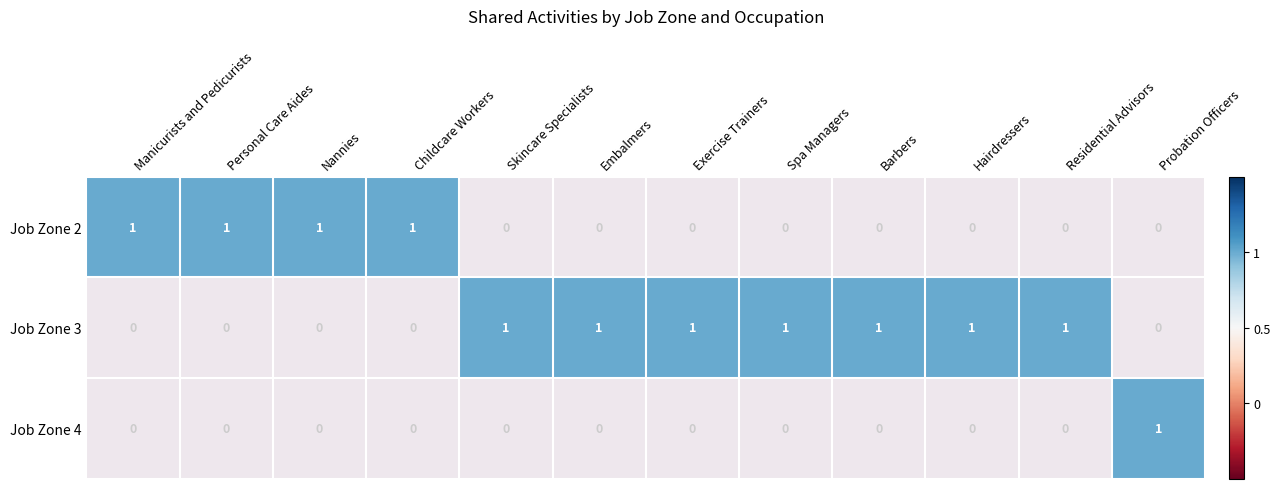

Which series has the largest range (max minus min)?

Job Zone 2